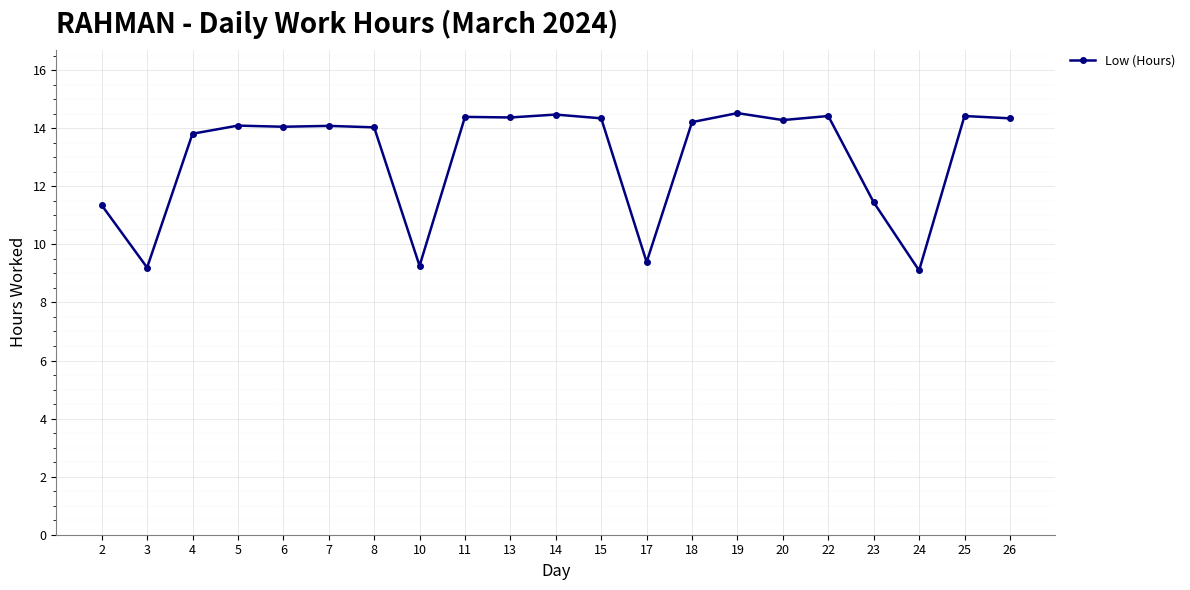

What is the sum of the values at 4 and 5?

27.9